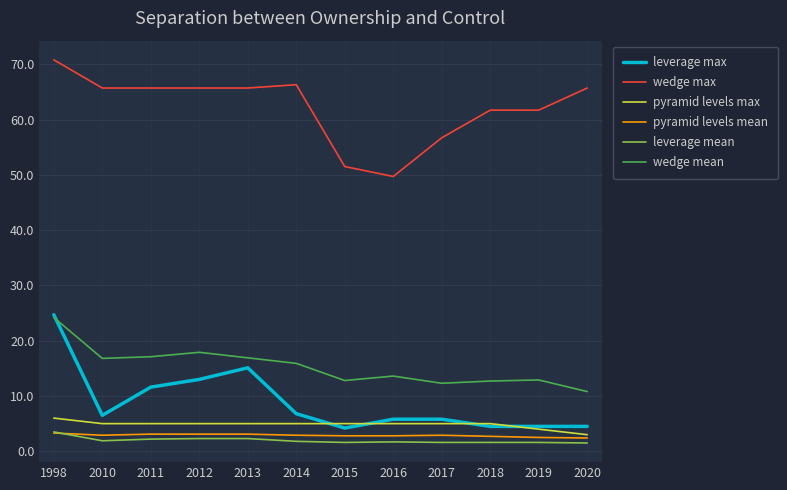

What is the maximum value for pyramid levels max?

6.0